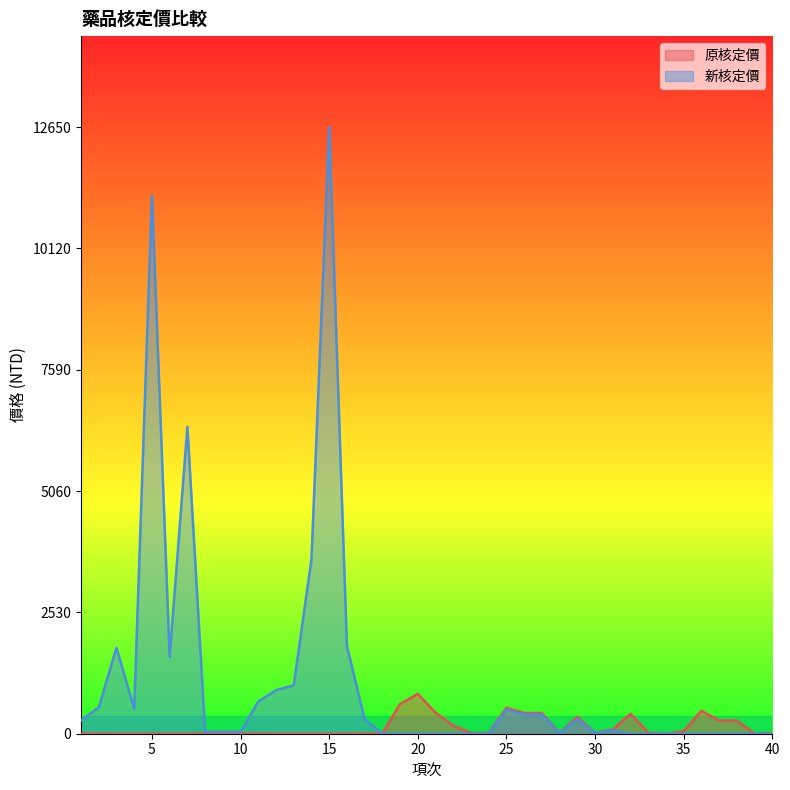

Between 31 and 25, which is larger?

25